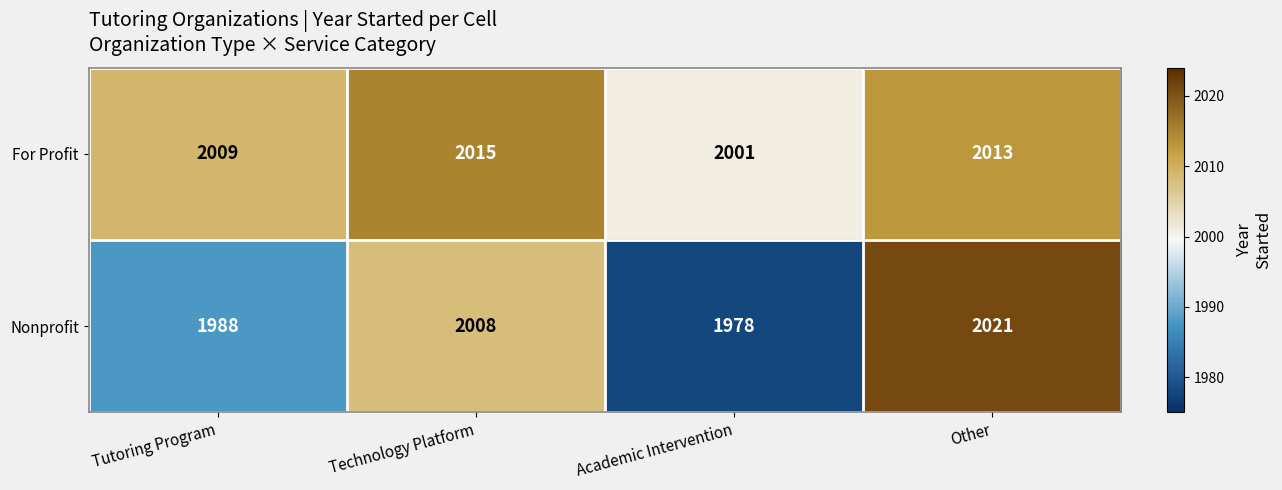

Which series has the largest total across all categories?

For Profit